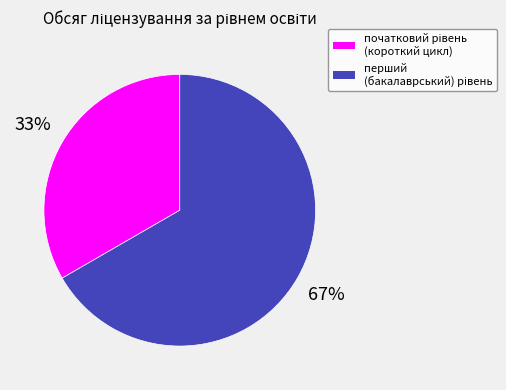

Is there any slice that represents more than half of the pie?

Yes